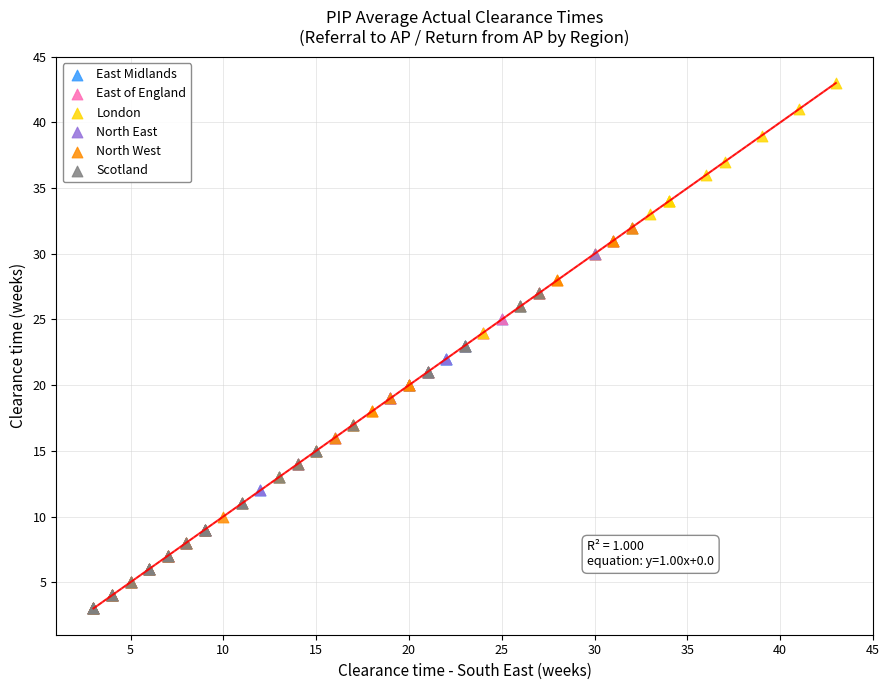

Which series reaches the maximum Y coordinate?

London